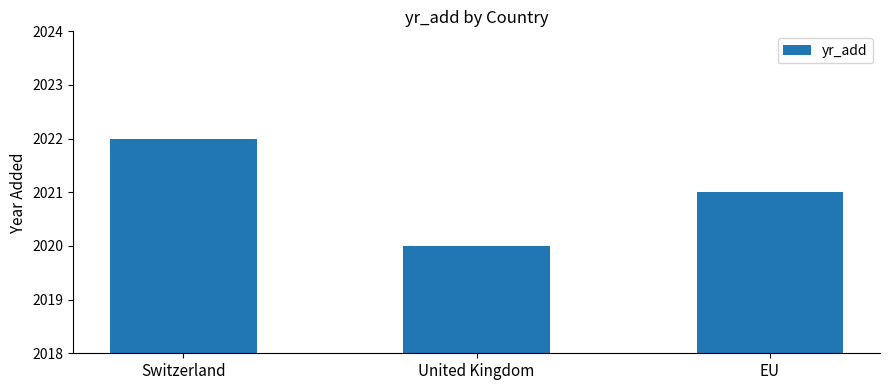

Reading left to right, extract all data points from this chart.

2022	2020	2021